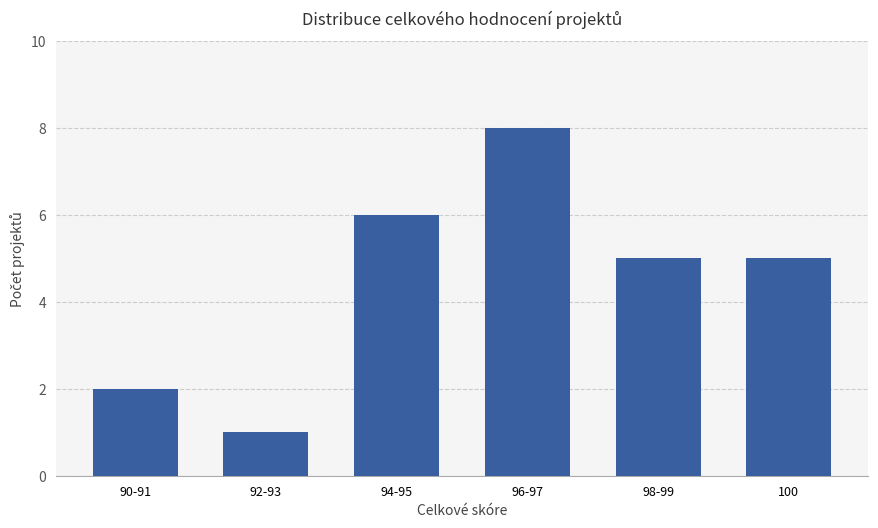

At which category does the chart reach its peak across all series?

96-97